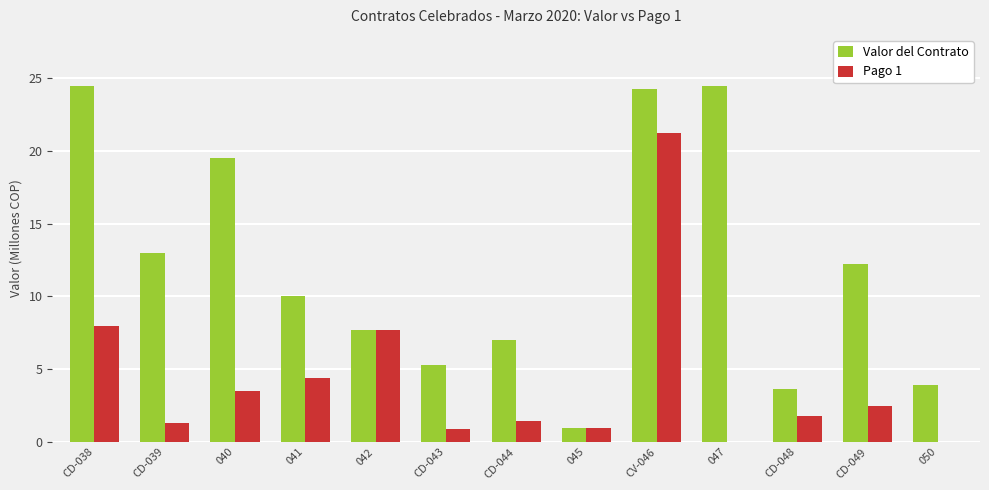

True or false: Pago 1 has a value of 0.0 at 050.

True